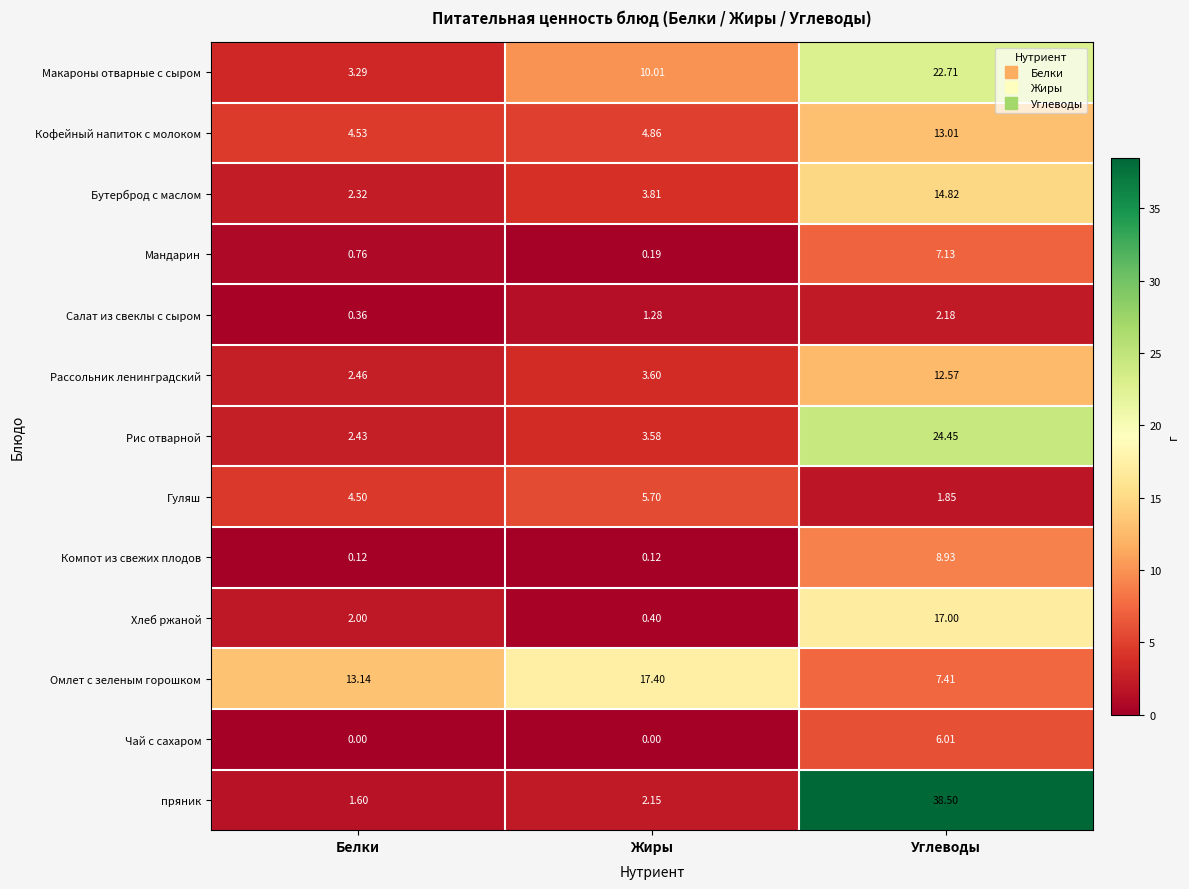

Which category has the highest value across all series?

Углеводы